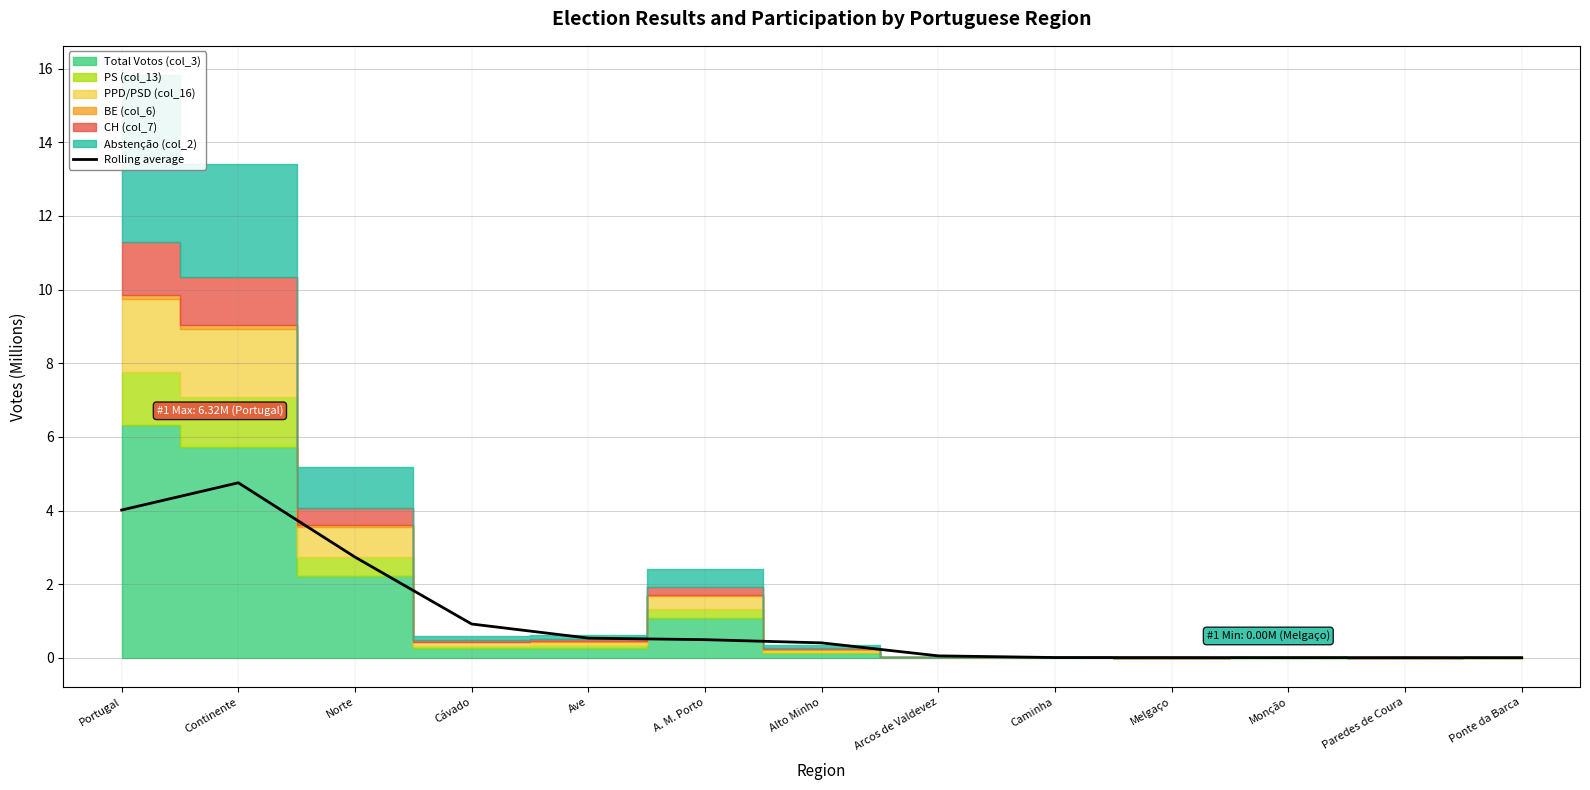

How many data points does each series have?

13